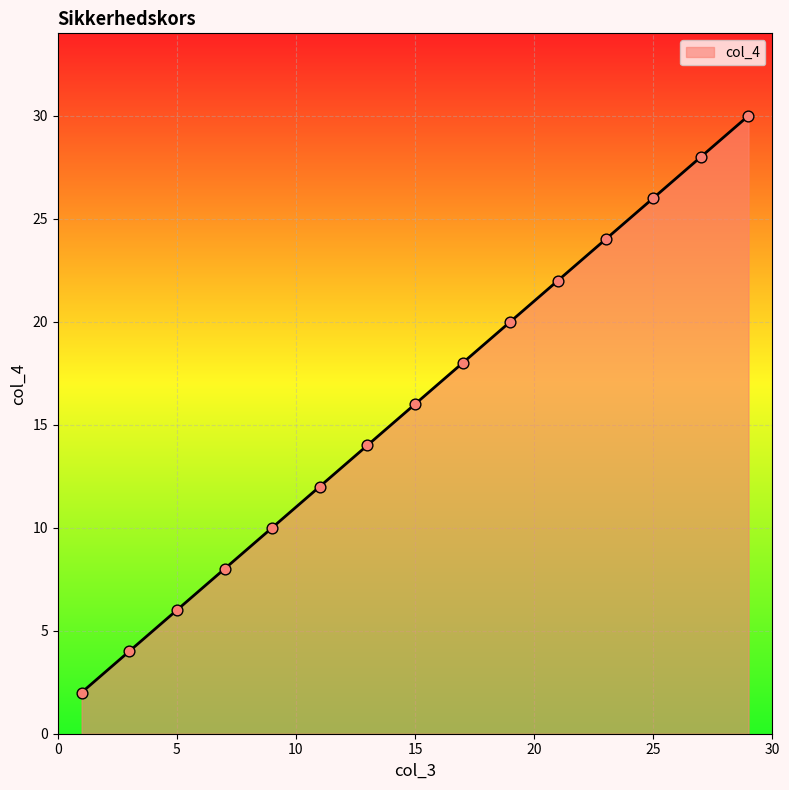

What is the greatest value displayed?

30